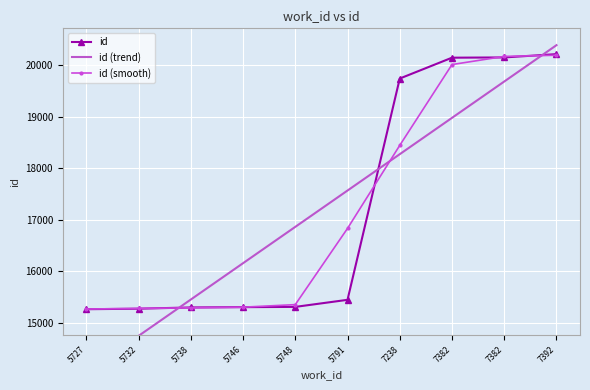

At how many categories does at least one series exceed 16525?

6